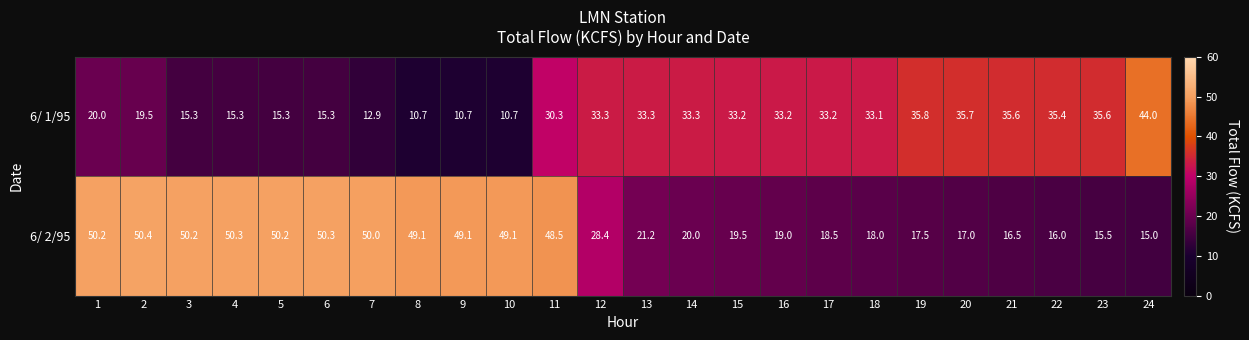

The value of 6/ 2/95 at 6 is 73.9. True or false?

False